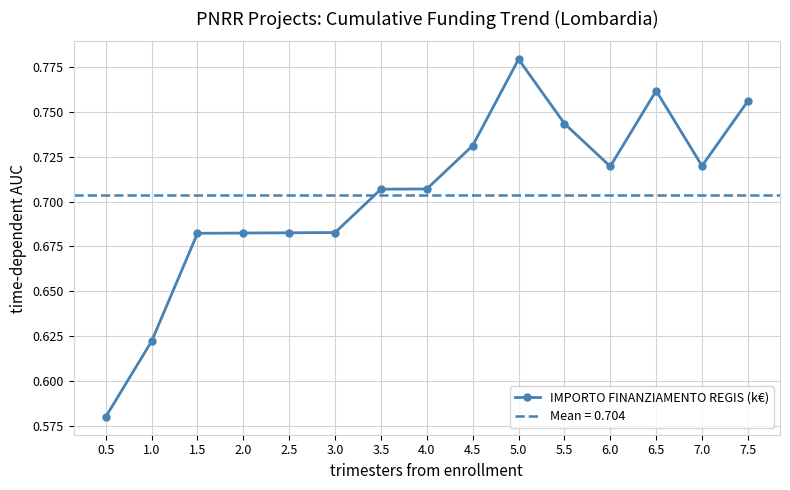

What is the approximate value at 7.0?

0.7